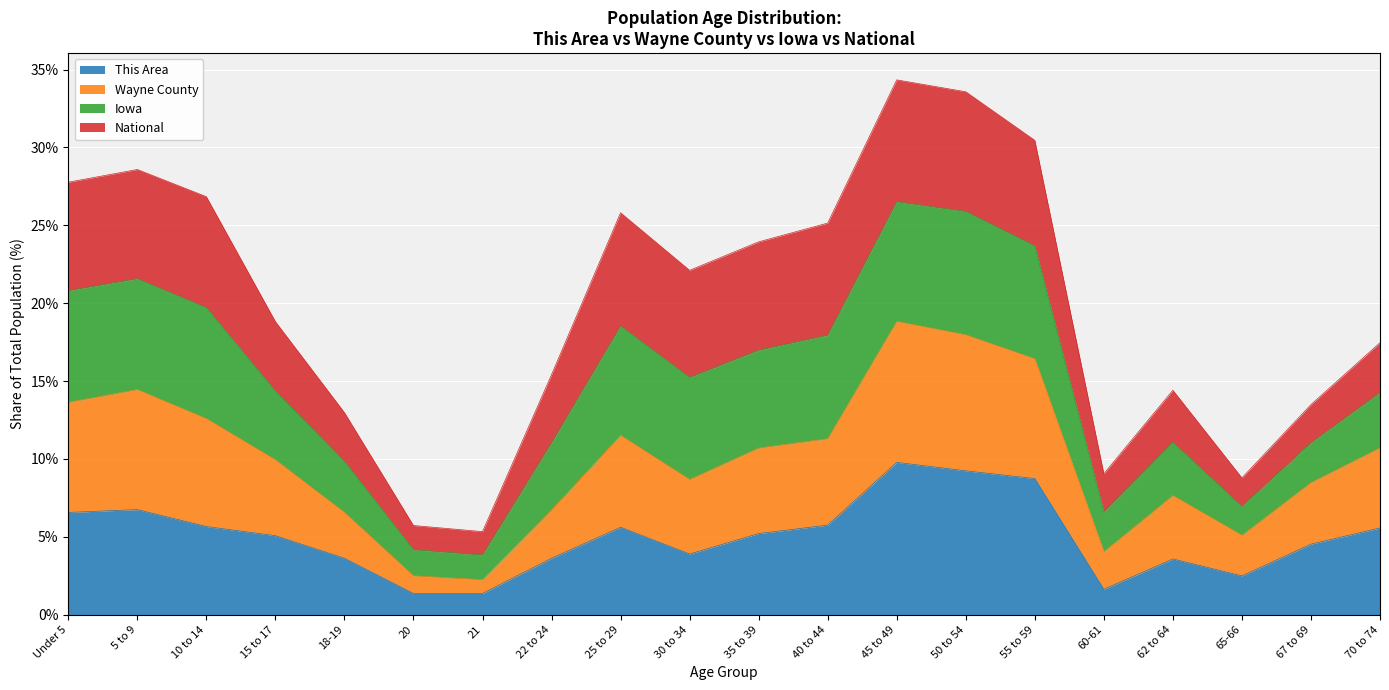

Which series has the widest spread of values?

Wayne County